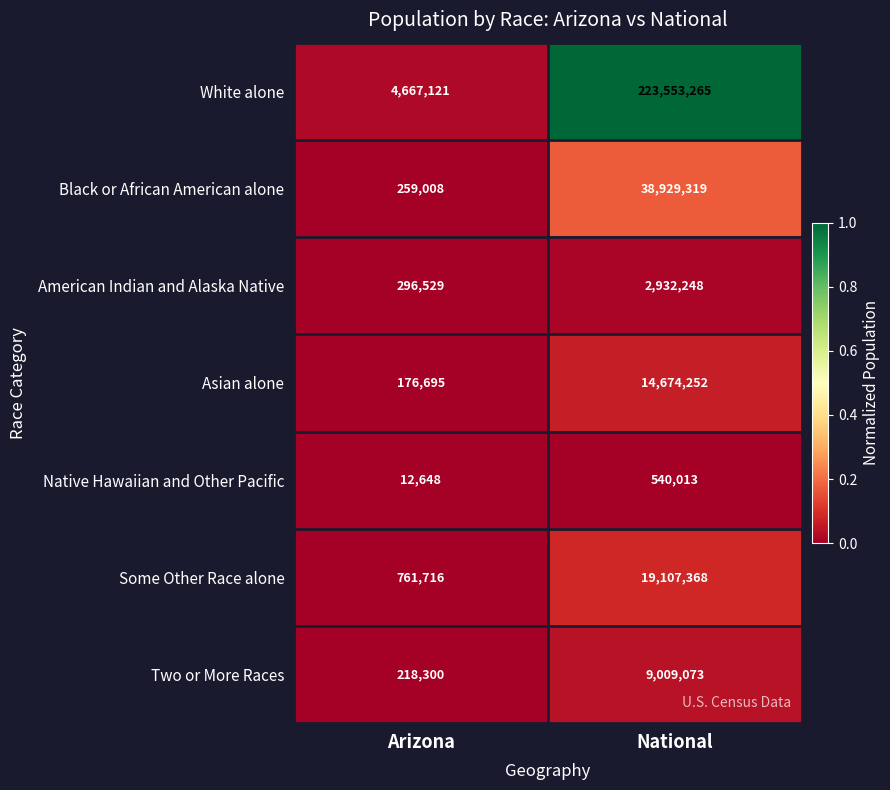

The Black or African American alone series shows 259008 at Arizona. True or false?

True